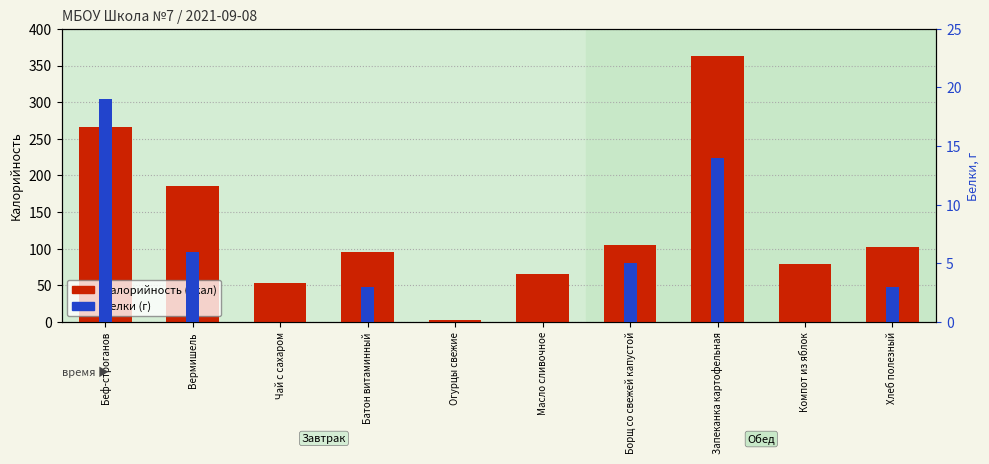

List the labels in order of Калорийность (ккал) value, smallest first.

Огурцы свежие, Чай с сахаром, Масло сливочное, Компот из яблок, Батон витаминный, Хлеб полезный, Борщ со свежей капустой, Вермишель, Беф-строганов, Запеканка картофельная